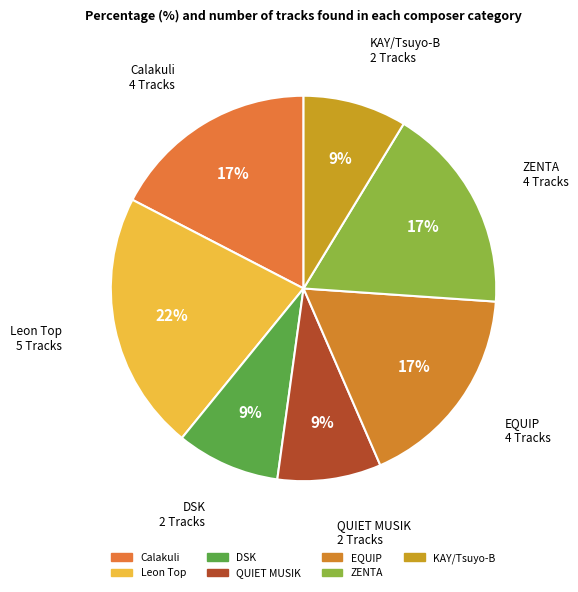

Approximately how many times larger is the value at KAY/Tsuyo-B compared to Calakuli?

0.5